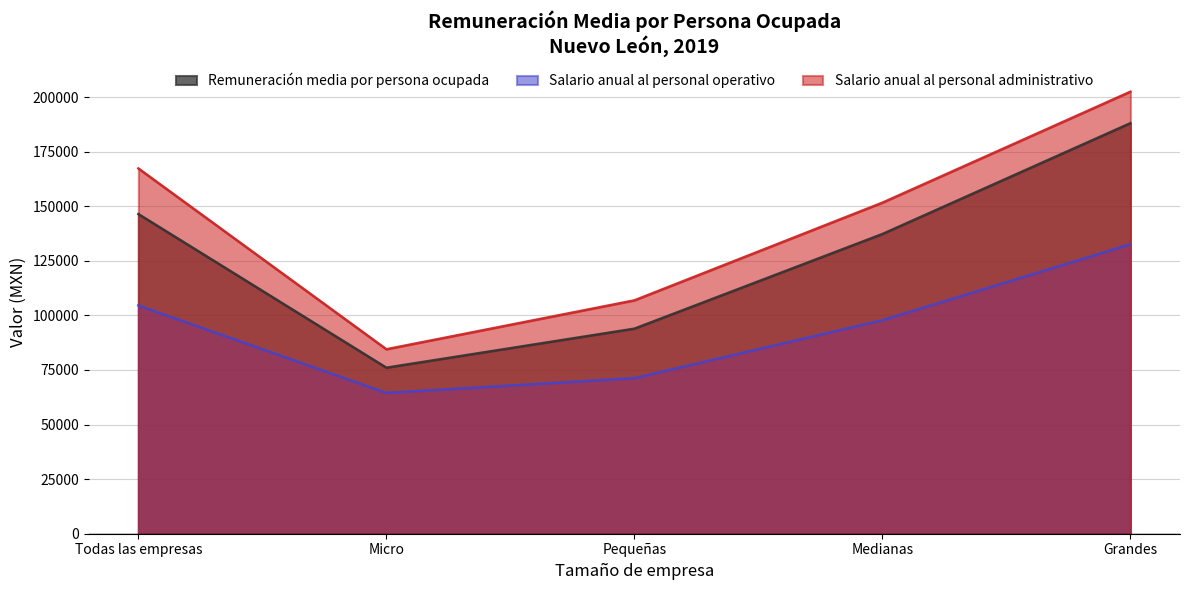

True or false: Remuneración media por persona ocupada and Salario anual al personal operativo intersect in this chart.

False